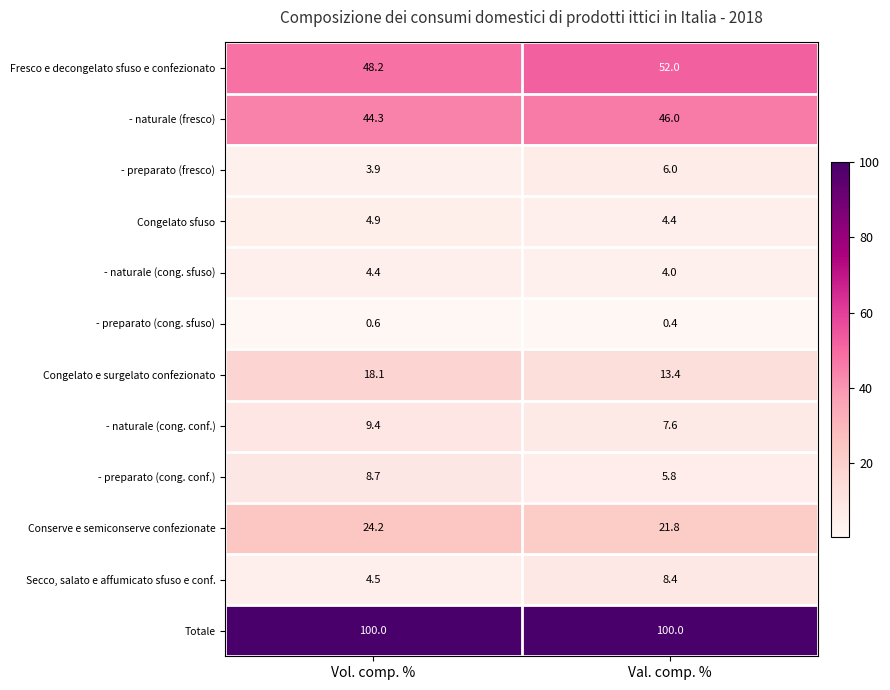

The value of Conserve e semiconserve confezionate at Val. comp. % is 21.8. True or false?

True